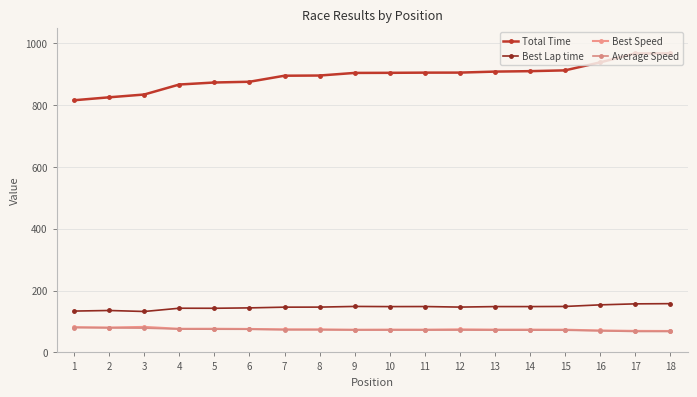

The Average Speed series shows 73.2 at 7. True or false?

True